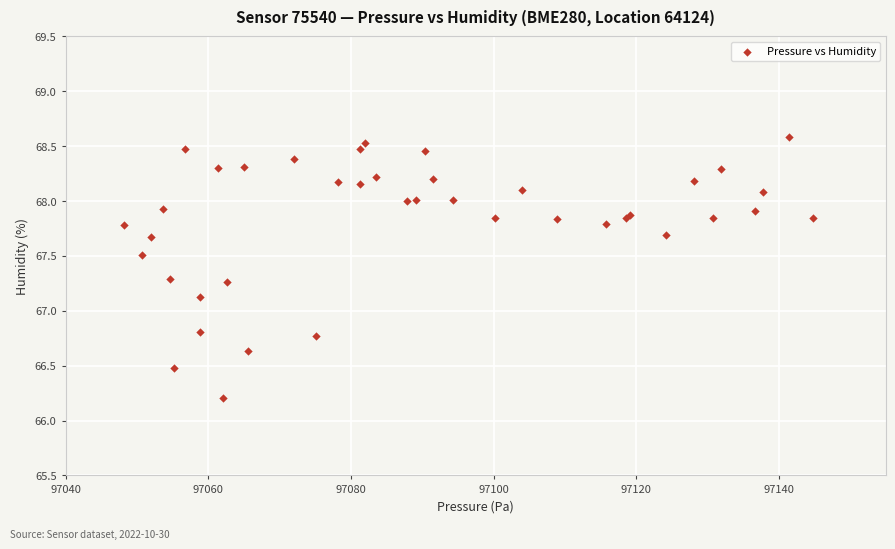

What Y value in the scatter plot is closest to 67?

67.1